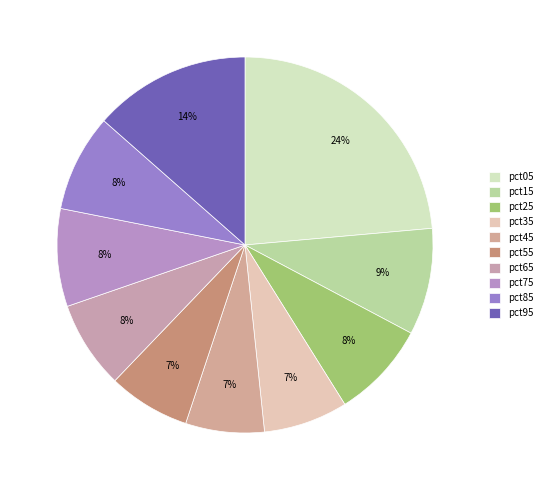

What percentage is the pct55 slice, to the nearest percent?

7%